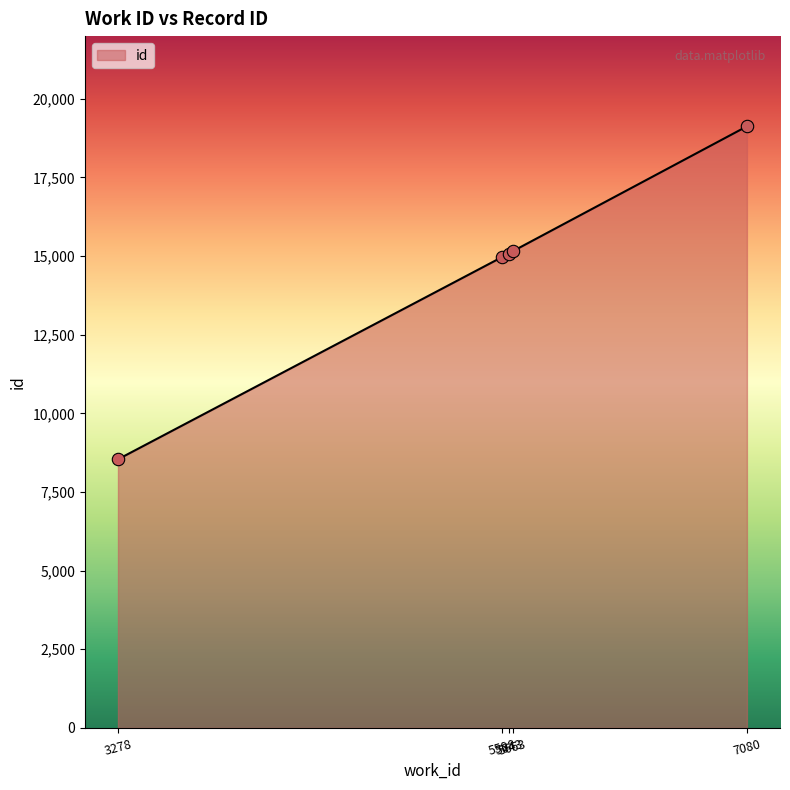

What is the ratio of the value at 5663 to the value at 5598?

1.0